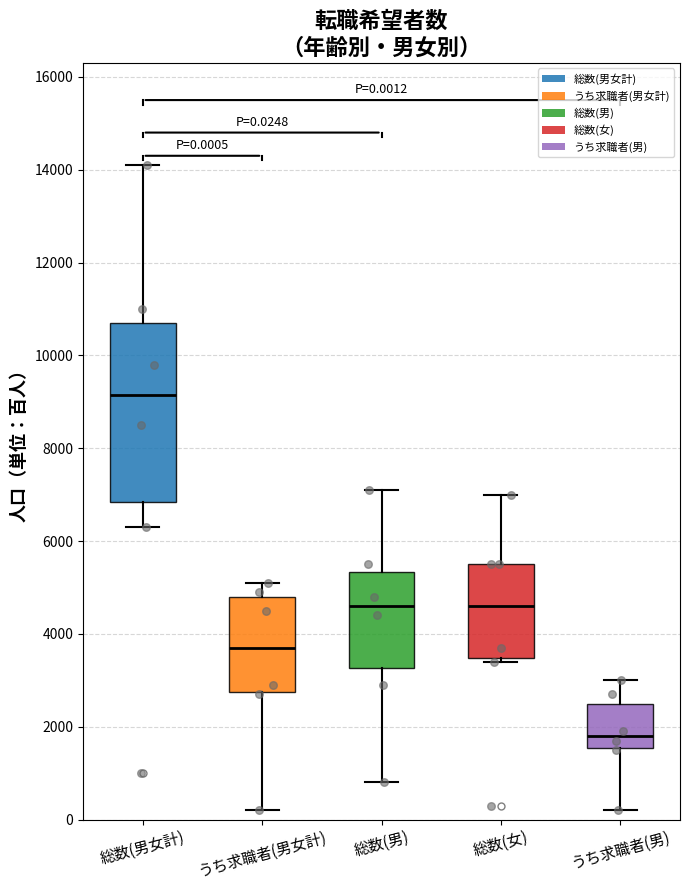

Which box is the tallest, from its lower edge to its upper edge?

総数(男女計)